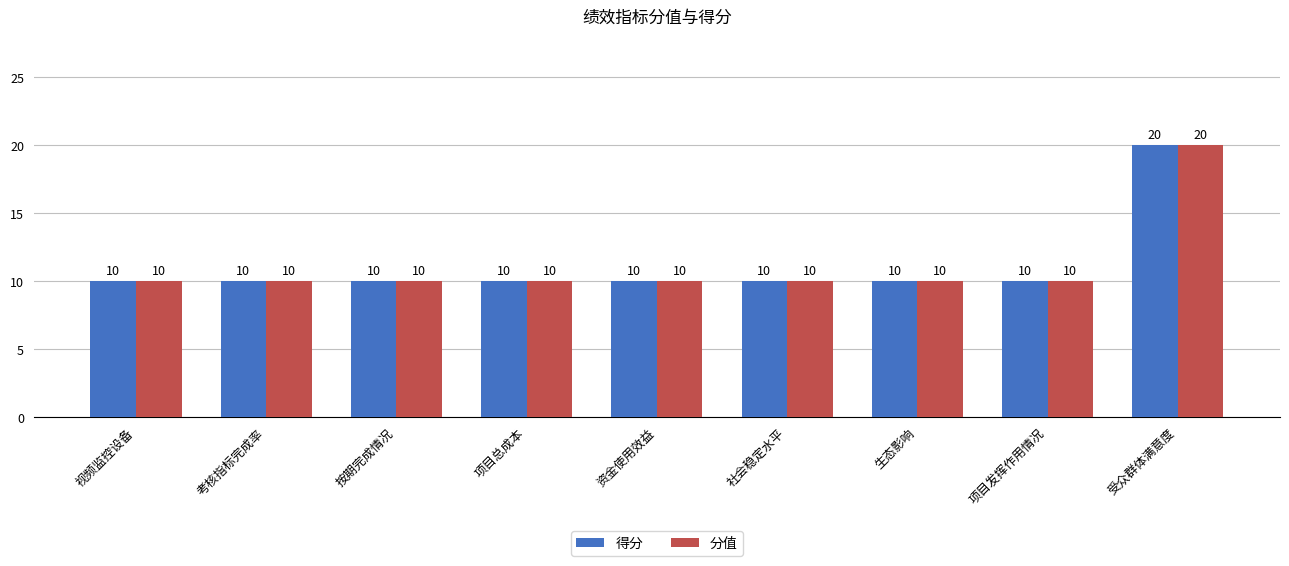

At which category is the sum across all series the highest?

受众群体满意度